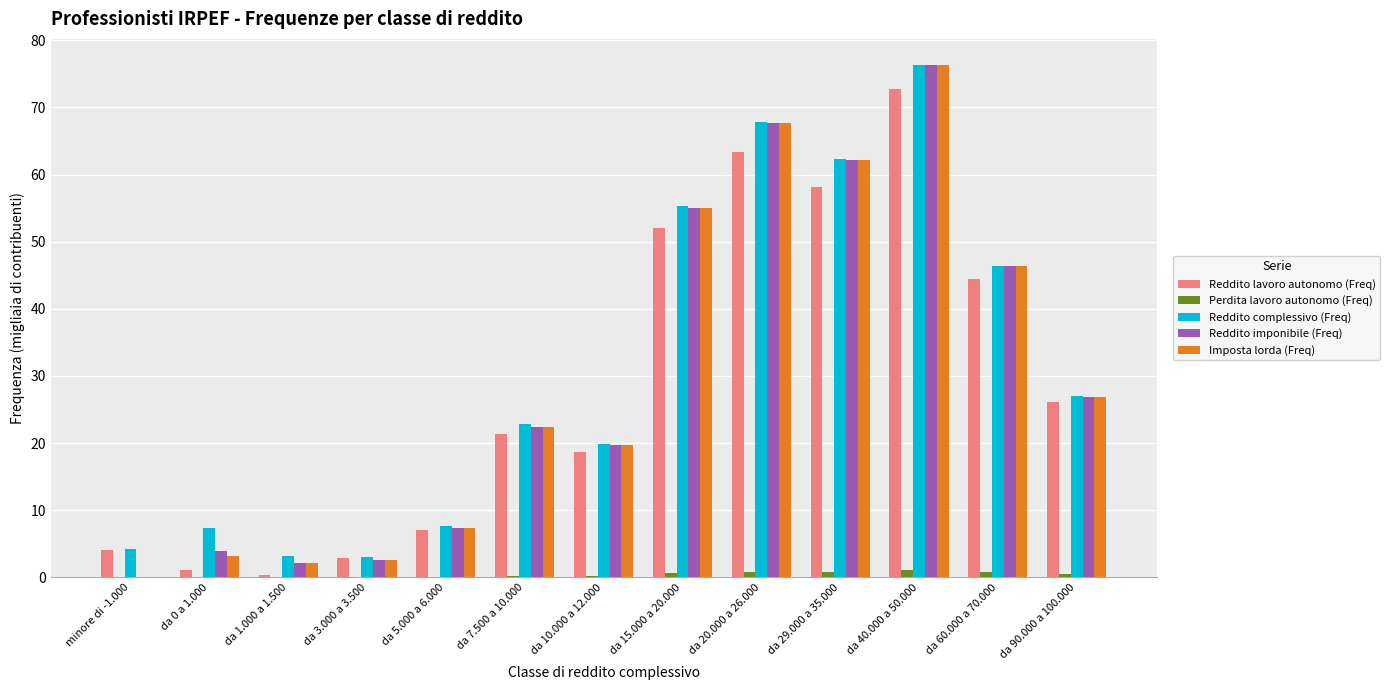

Between da 1.000 a 1.500 and da 29.000 a 35.000, which series saw the biggest shift?

Imposta lorda (Freq)